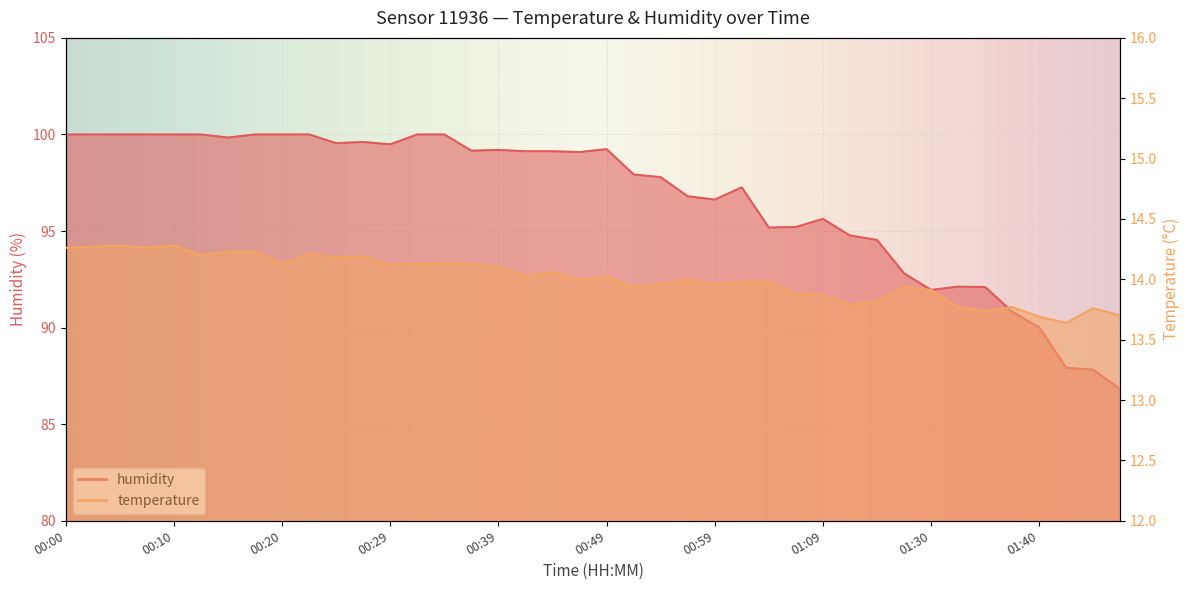

Does the chart display data point markers on the line(s)?

No